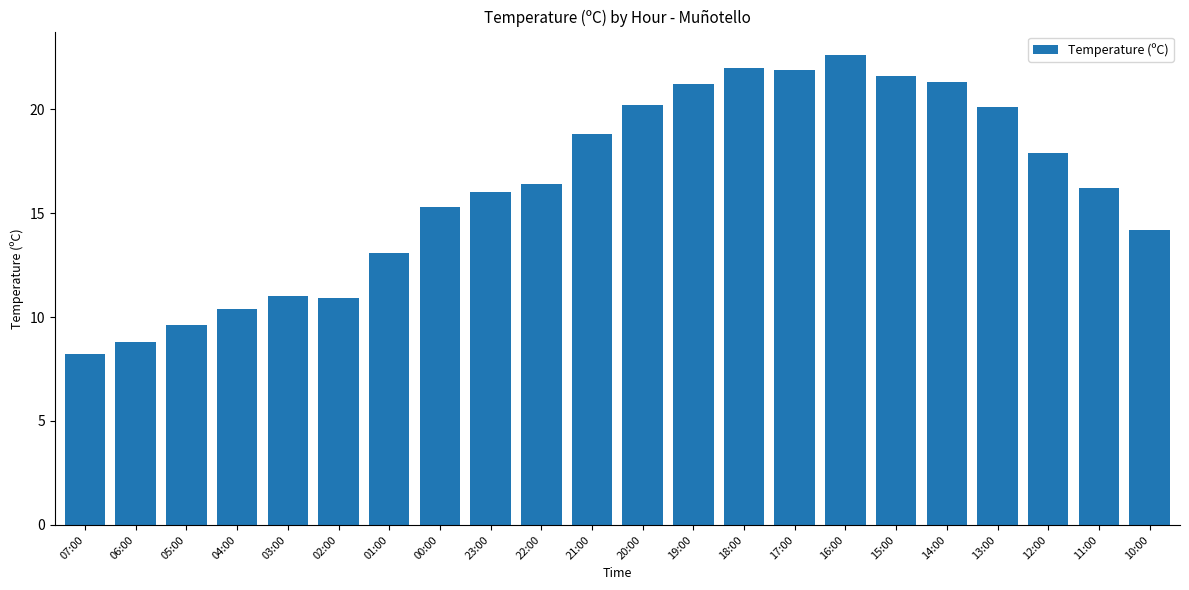

The chart shows a value of 5.7 at 00:00. True or false?

False